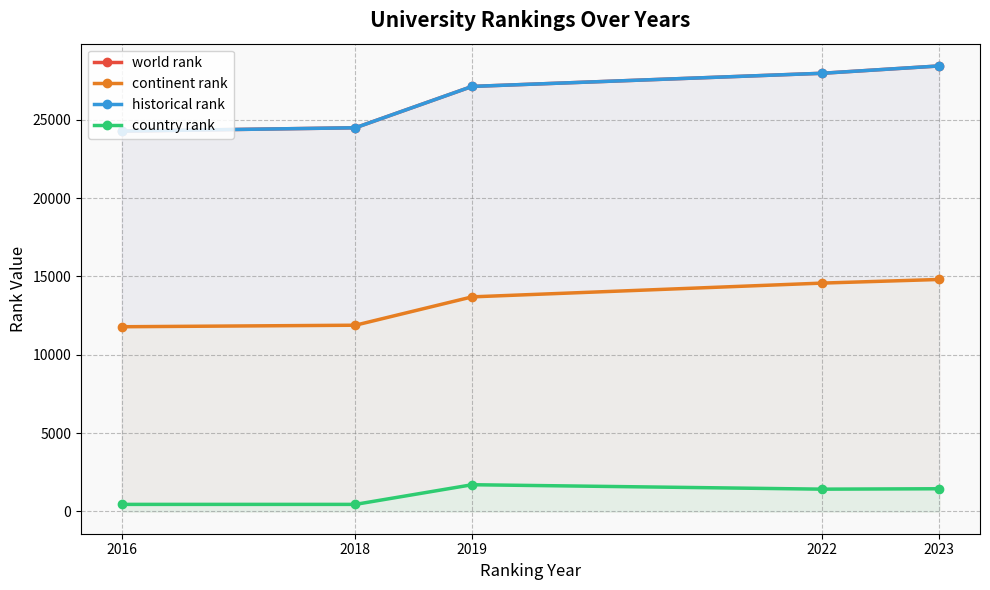

What is the average value of the historical rank series?

26465.7